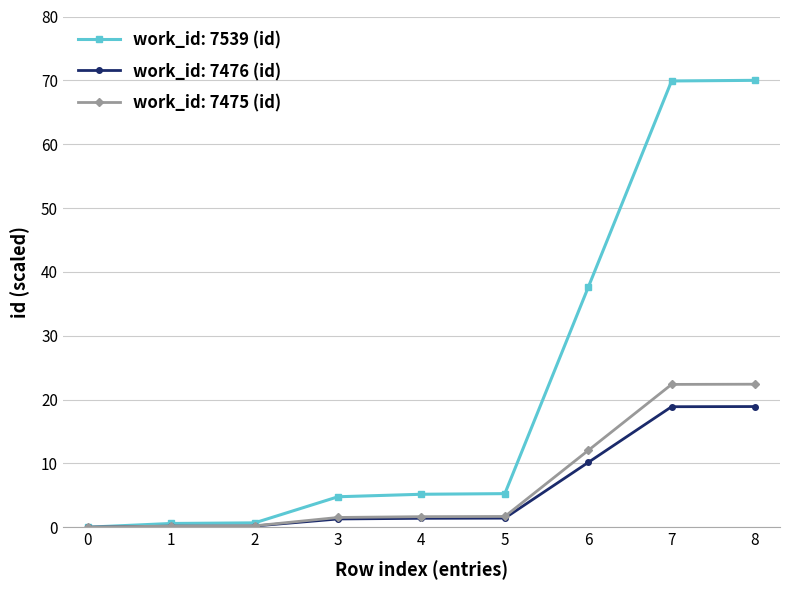

At 8, list the series in order from largest to smallest.

work_id: 7539 (id), work_id: 7475 (id), work_id: 7476 (id)